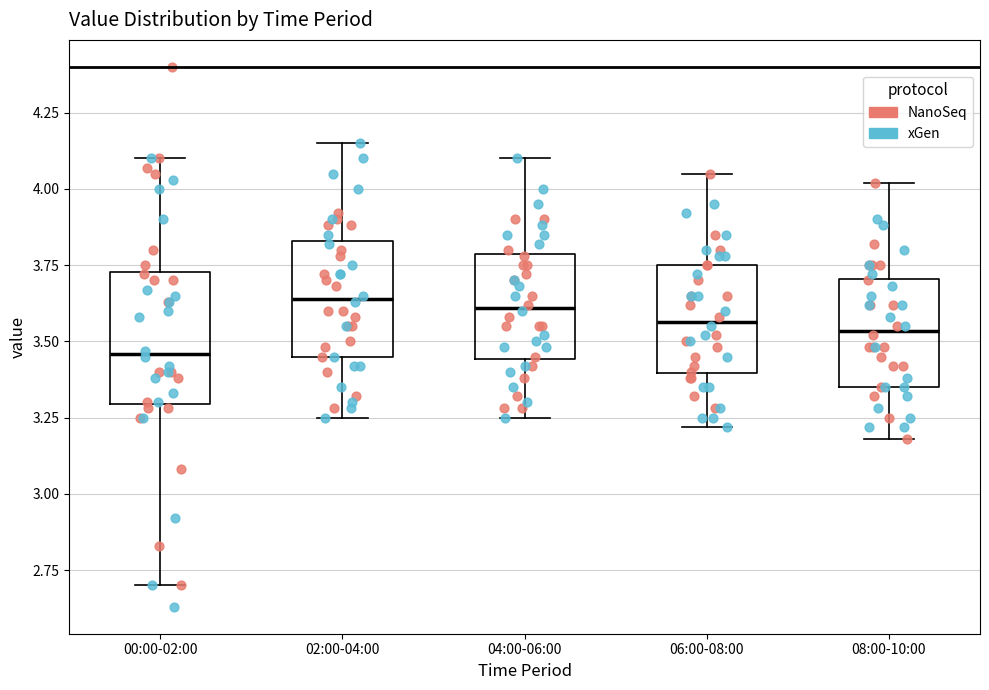

Reading left to right, read every box against the y-axis: the position of its median line, the range the box covers, and the ends of its whiskers. The values are not printed on the chart, so give them approximately, as read against the axis.

00:00-02:00: median 3.45, box 3.30 to 3.75, whiskers 2.70 to 4.10
02:00-04:00: median 3.65, box 3.45 to 3.85, whiskers 3.25 to 4.15
04:00-06:00: median 3.60, box 3.45 to 3.80, whiskers 3.25 to 4.10
06:00-08:00: median 3.55, box 3.40 to 3.75, whiskers 3.20 to 4.05
08:00-10:00: median 3.55, box 3.35 to 3.70, whiskers 3.20 to 4.00